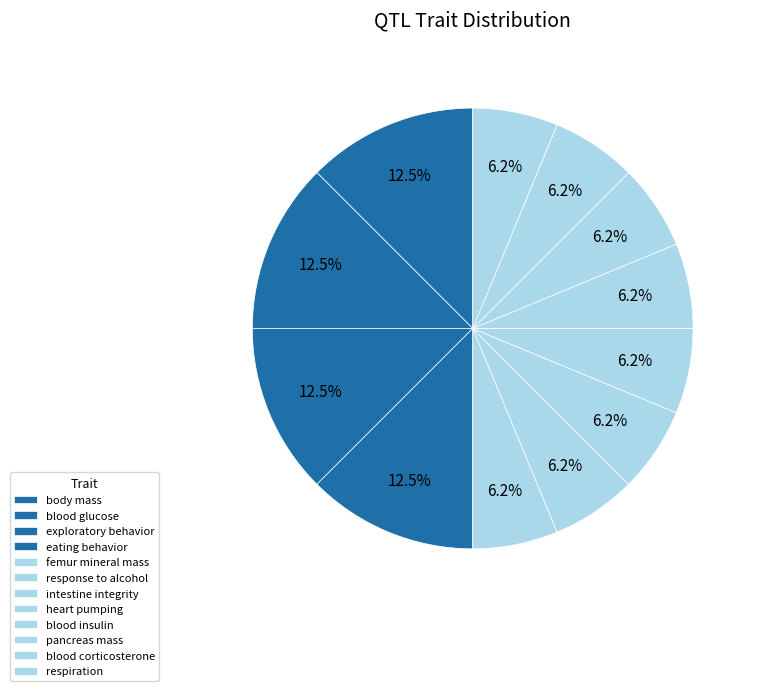

Count the number of slices in the pie.

12